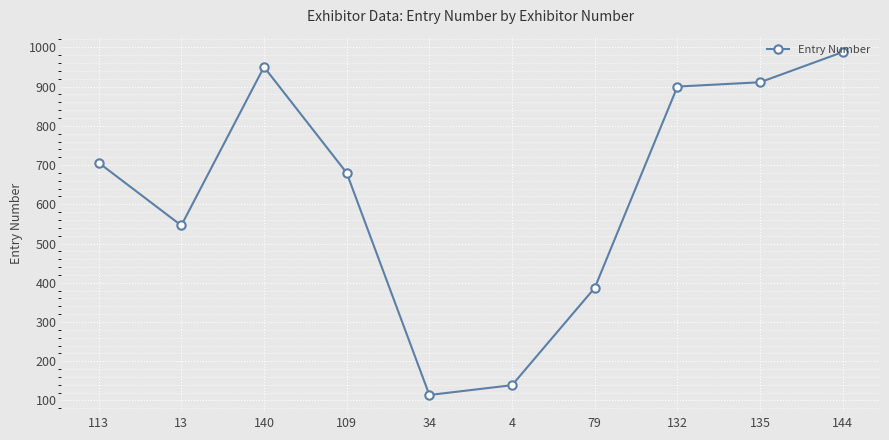

Reading left to right, what are all the values shown in this chart?

706	546	950	680	114	139	387	900	911	988